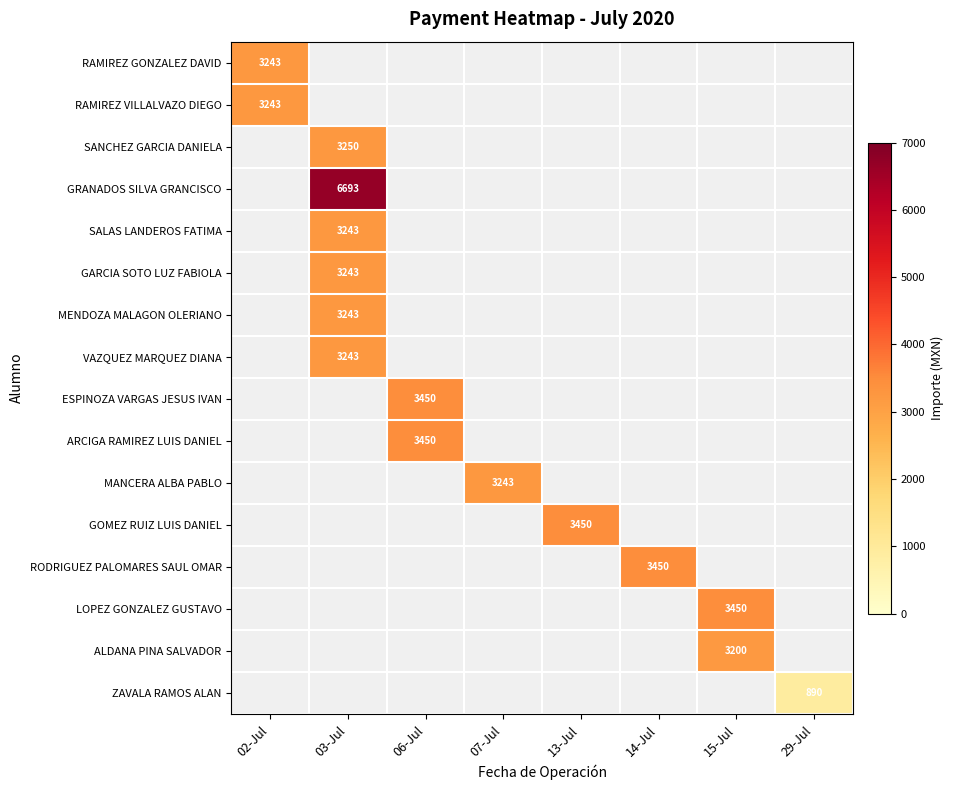

How many distinct data groups are displayed?

16